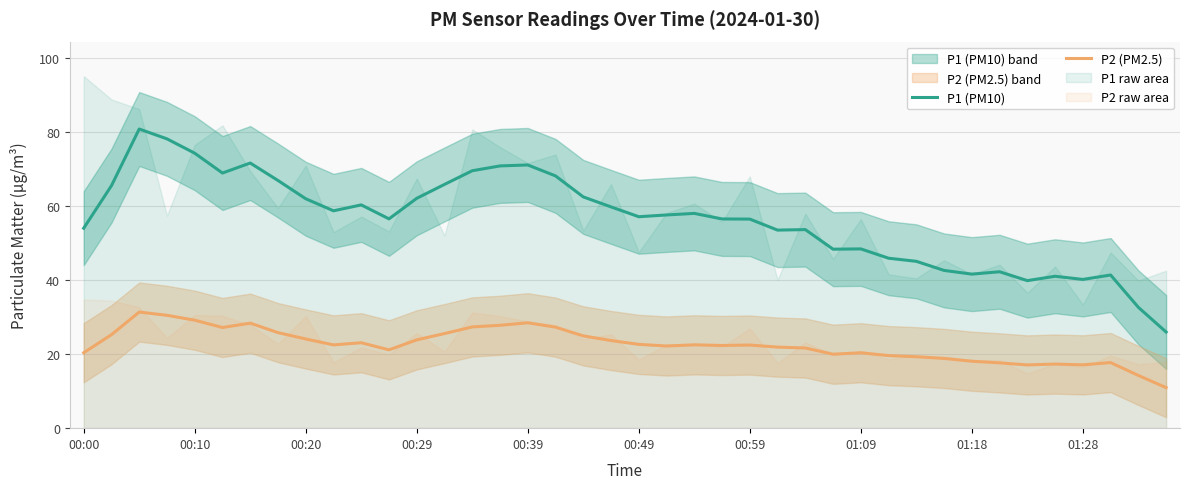

True or false: P2 (PM2.5) and P1 (PM10) cross at least once.

False